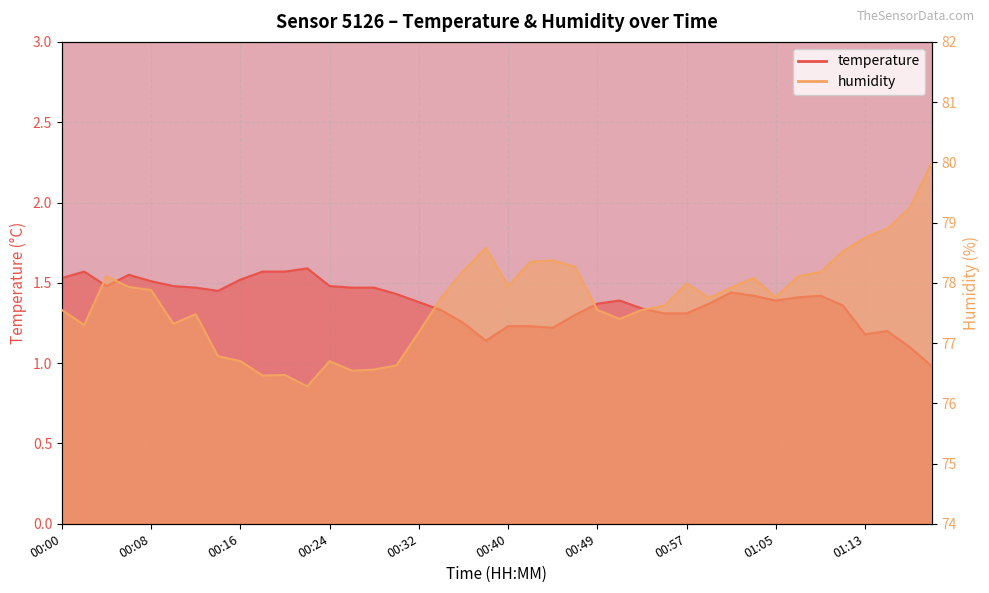

How many lines are shown in the chart?

2